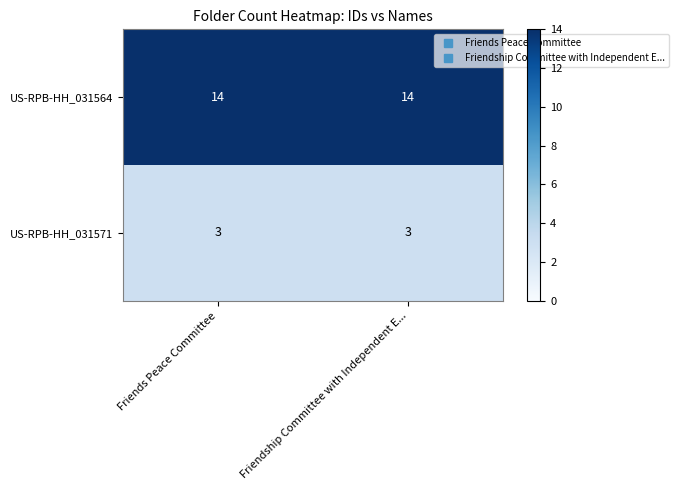

What is the sum of the US-RPB-HH_031571 values at Friendship Committee with Independent E... and Friends Peace Committee?

6